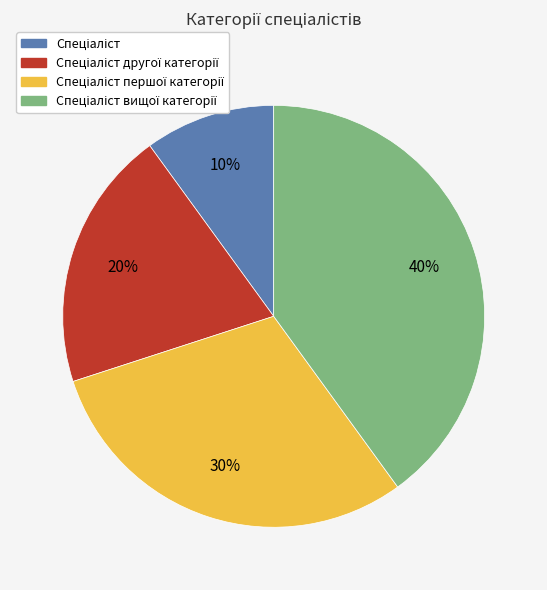

To the nearest percent, what is the difference between the largest and smallest slice percentages?

30%